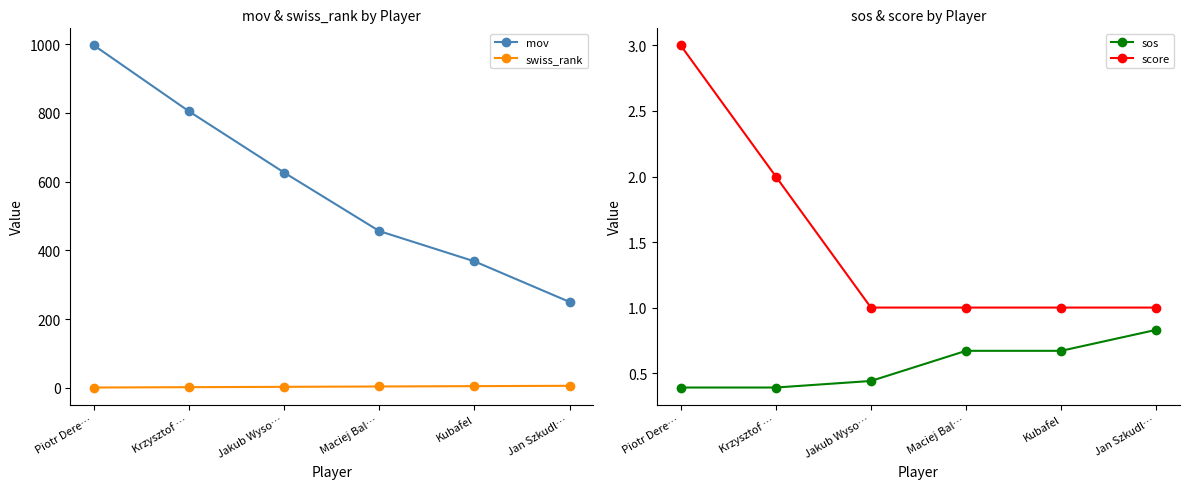

At which category is the sum across all series the highest?

Piotr Dere…